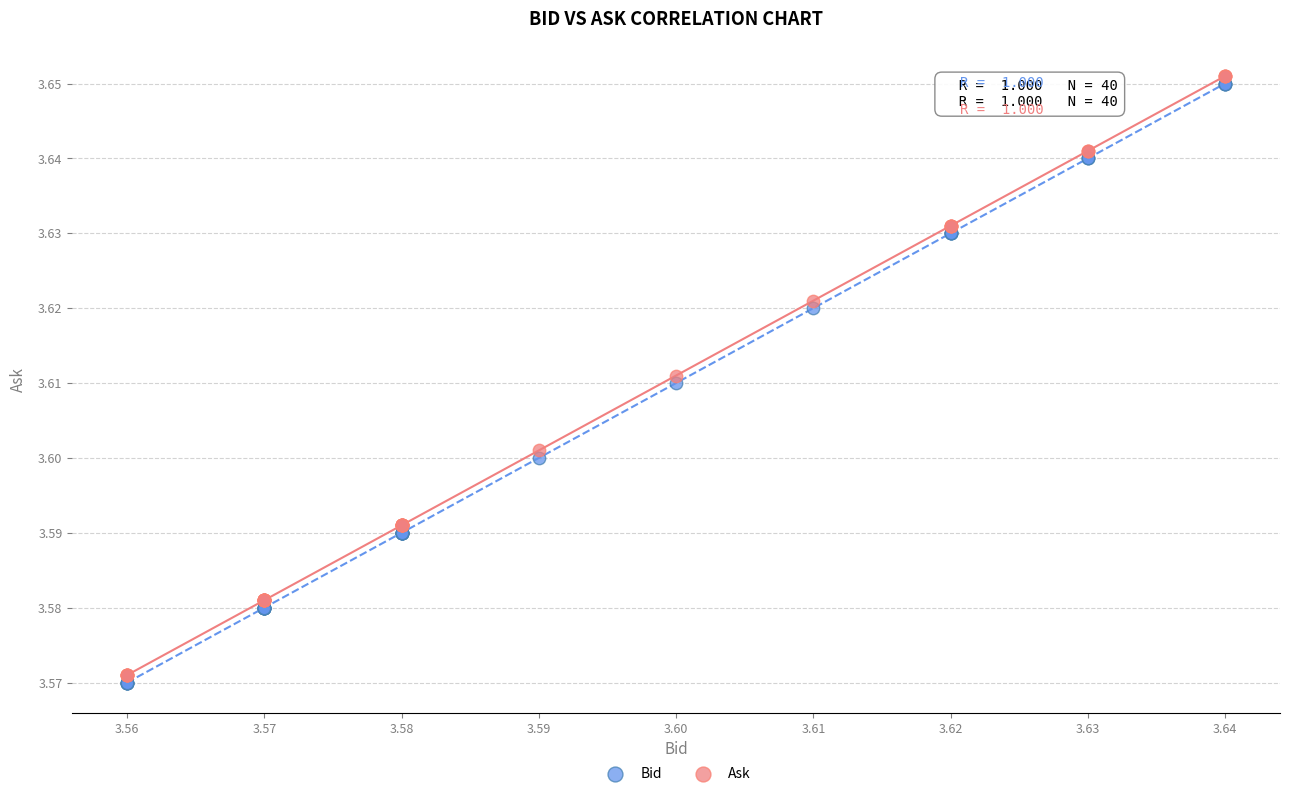

Which series contains the lowest Y value?

Bid